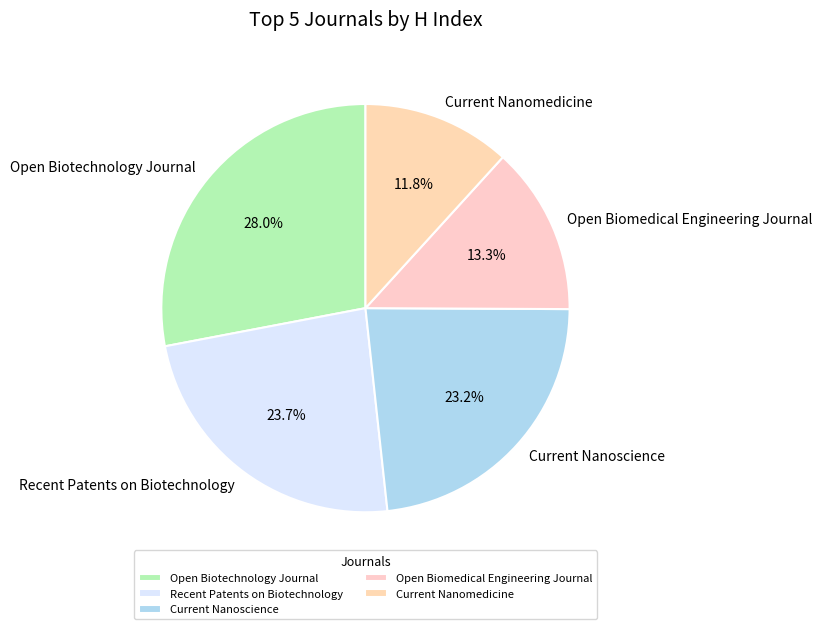

What percentage is the Current Nanomedicine slice, to the nearest percent?

12%